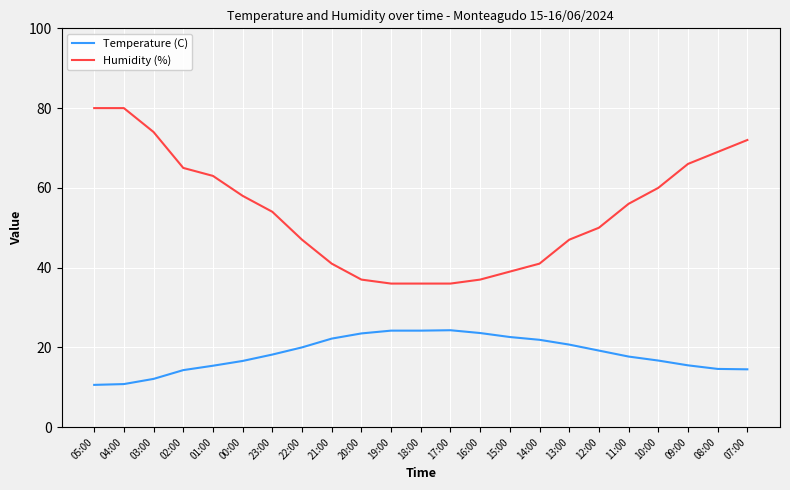

Rank the series by their average value, from highest to lowest.

Humidity (%), Temperature (C)